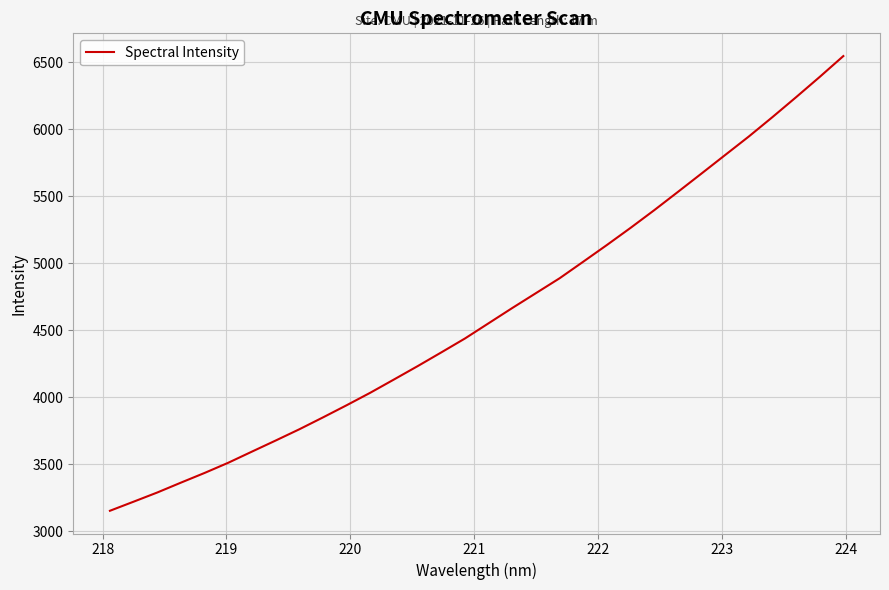

What is the difference between the maximum and minimum values?

3392.3